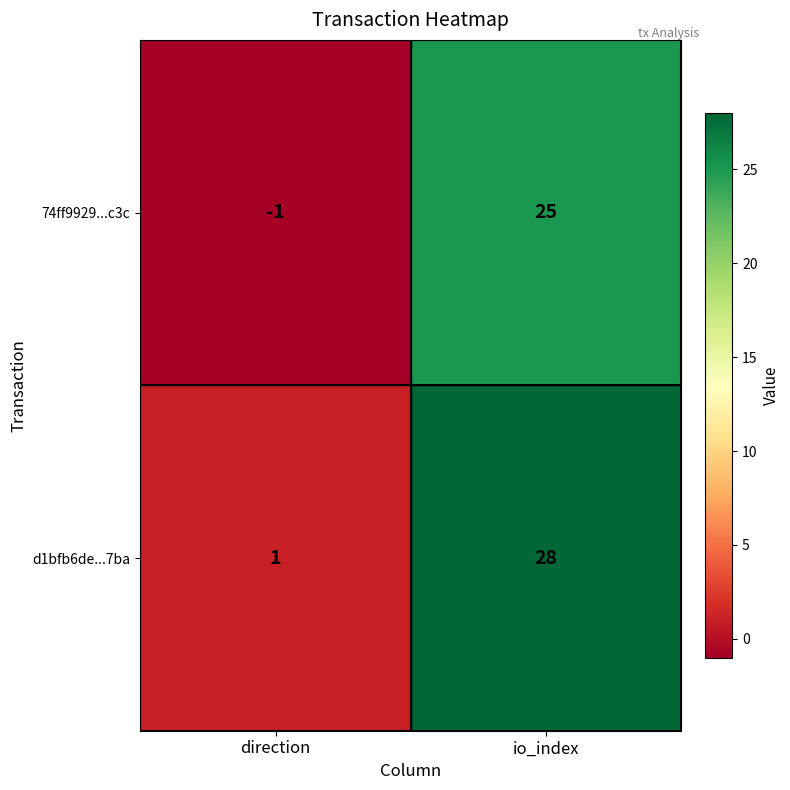

Reading left to right, transcribe all the data shown in this chart.

74ff9929...c3c: direction=-1	io_index=25
d1bfb6de...7ba: direction=1	io_index=28